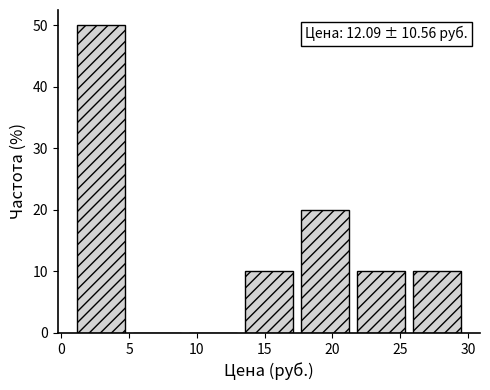

Over which range of the x-axis is the bar tallest?

1.0 to 5.5